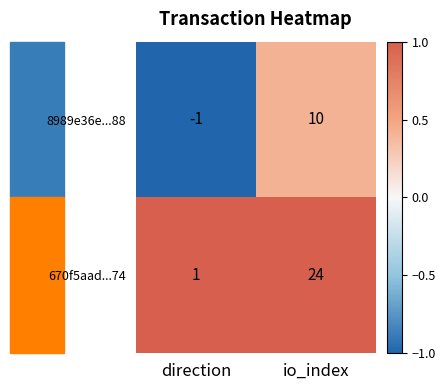

Rank the series by their average value, from lowest to highest.

8989e36e...88, 670f5aad...74